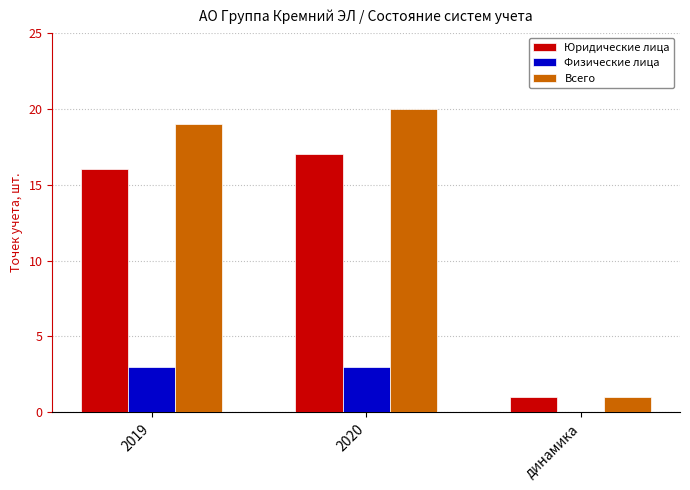

What are all the series names shown in the legend?

Юридические лица, Физические лица, Всего